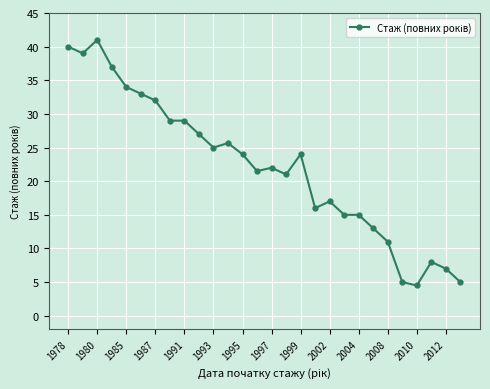

How many series are shown in this chart?

1